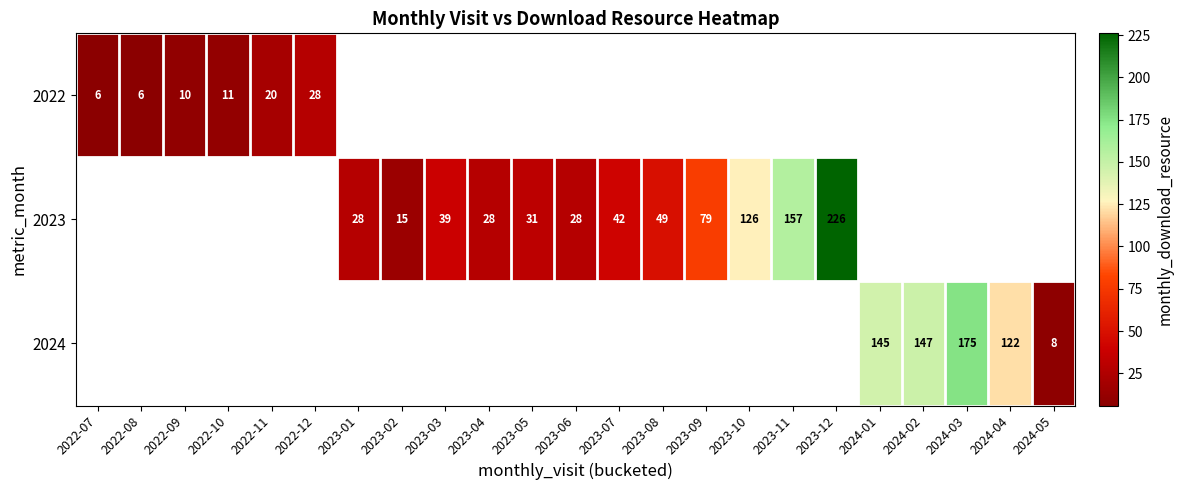

Count the number of data series in this chart.

3